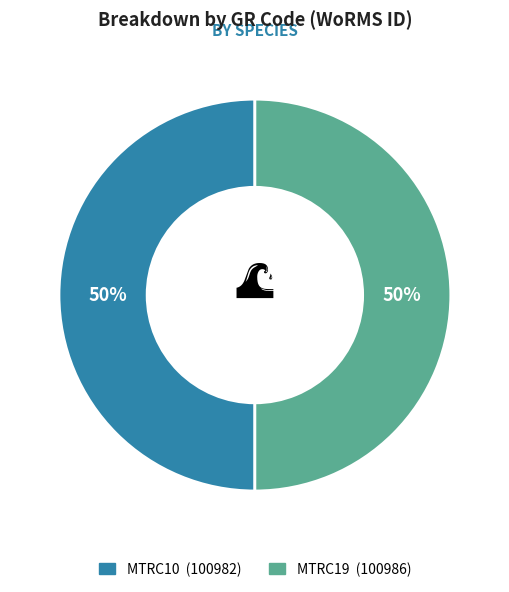

Approximately how many times larger is the value at MTRC10 compared to MTRC19?

1.0